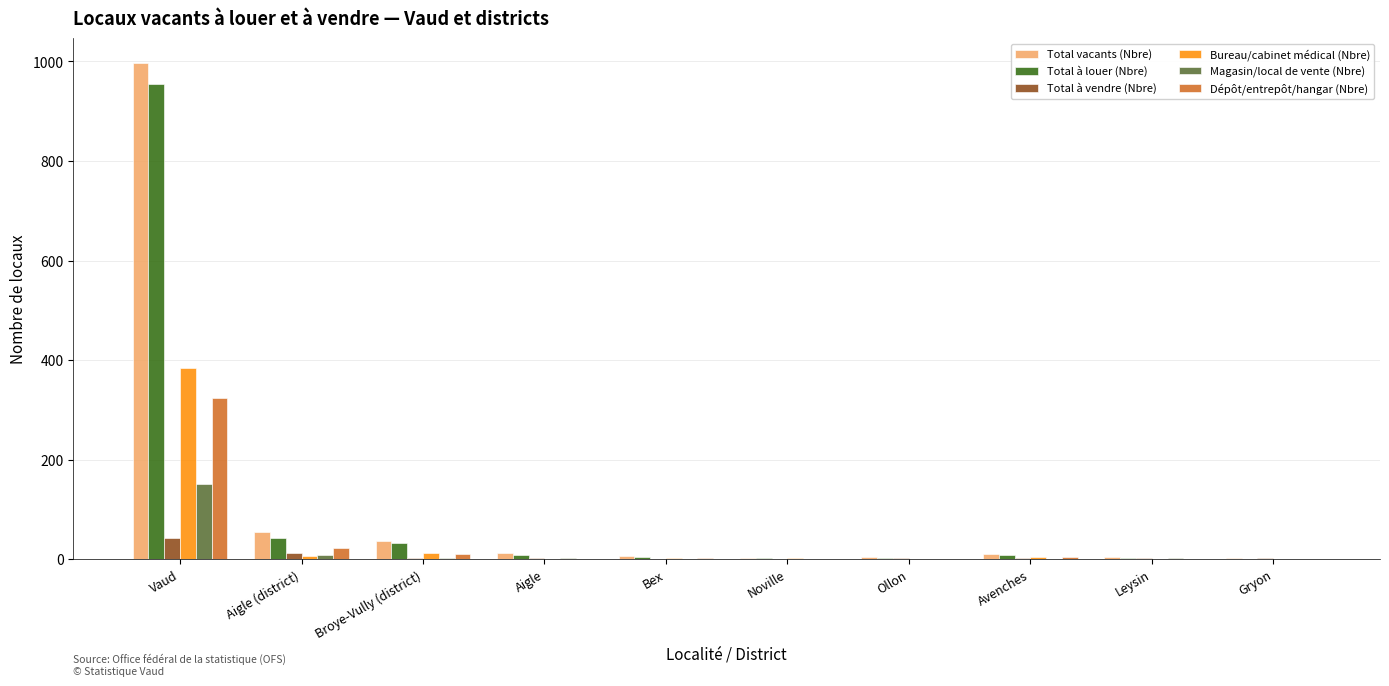

What are all the series names shown in the legend?

Total vacants (Nbre), Total à louer (Nbre), Total à vendre (Nbre), Bureau/cabinet médical (Nbre), Magasin/local de vente (Nbre), Dépôt/entrepôt/hangar (Nbre)